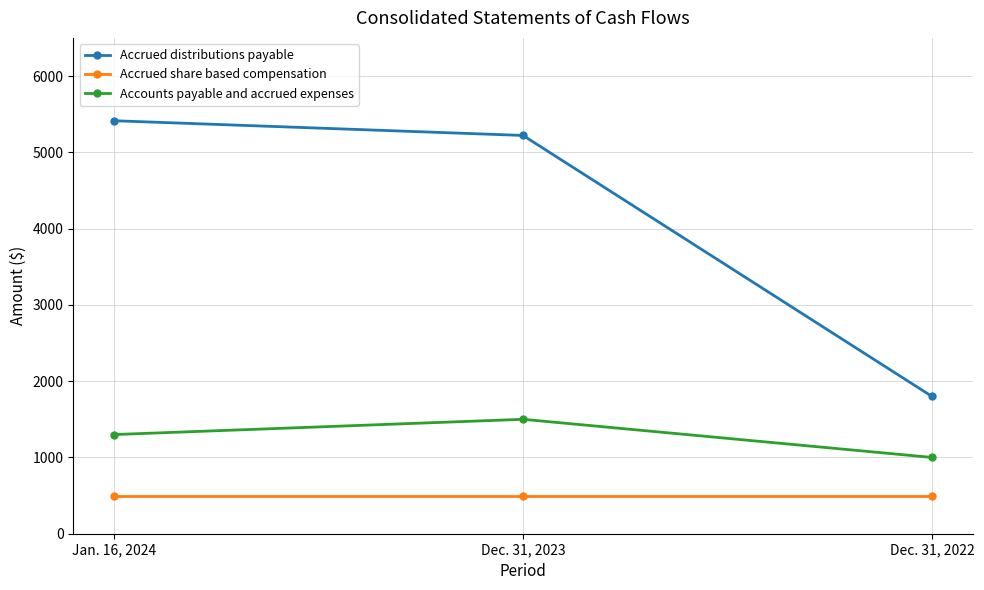

Is it true that Accrued distributions payable equals 5221 at Dec. 31, 2023?

True